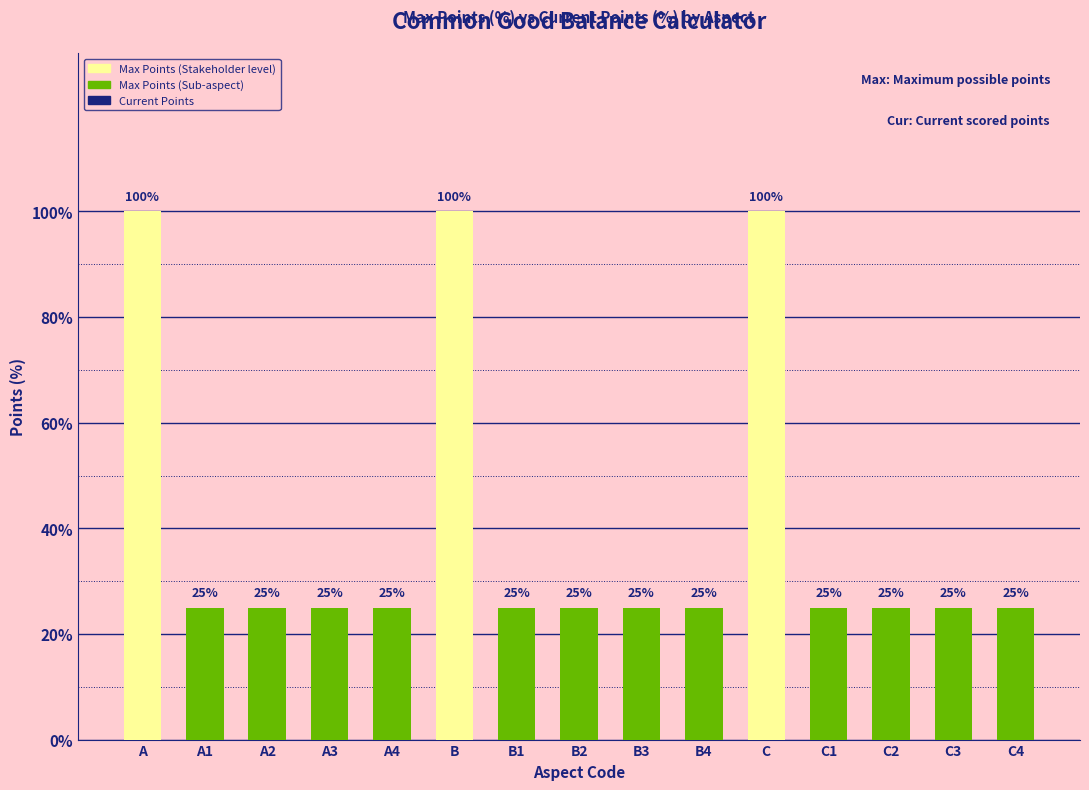

True or false: the data shows 25 at B4.

True